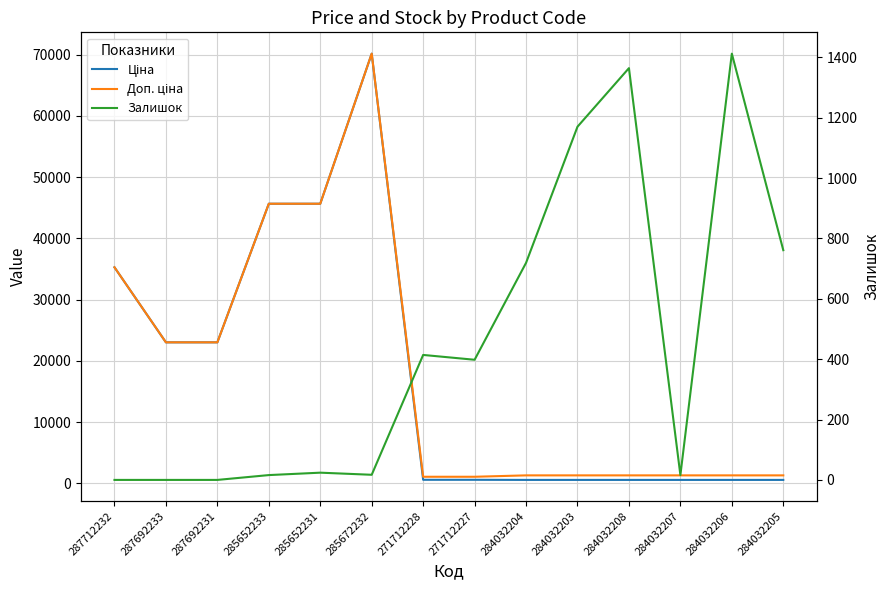

What is the average value of the Ціна series?

17681.2